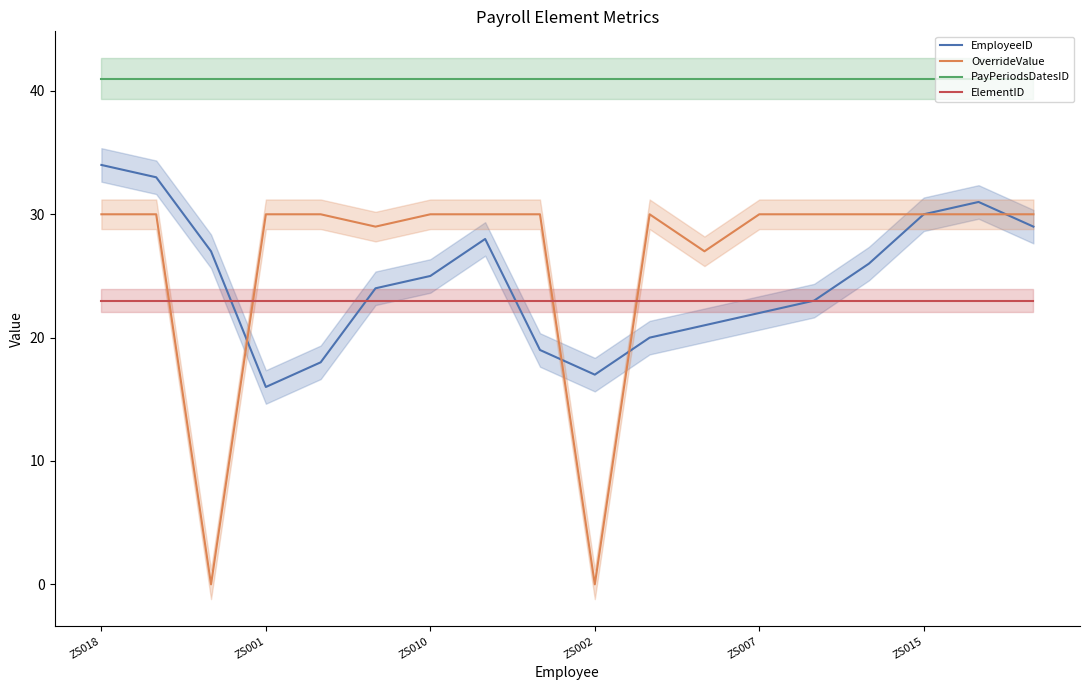

The value of ElementID at ZS010 is 40. True or false?

False